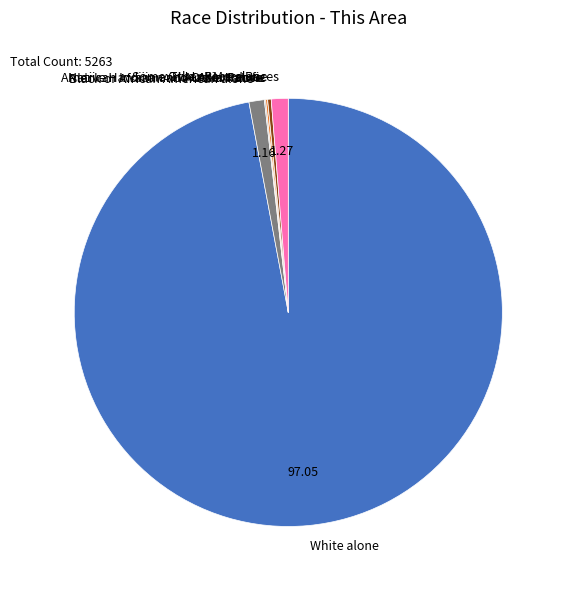

Does White alone represent more than half of the total?

Yes